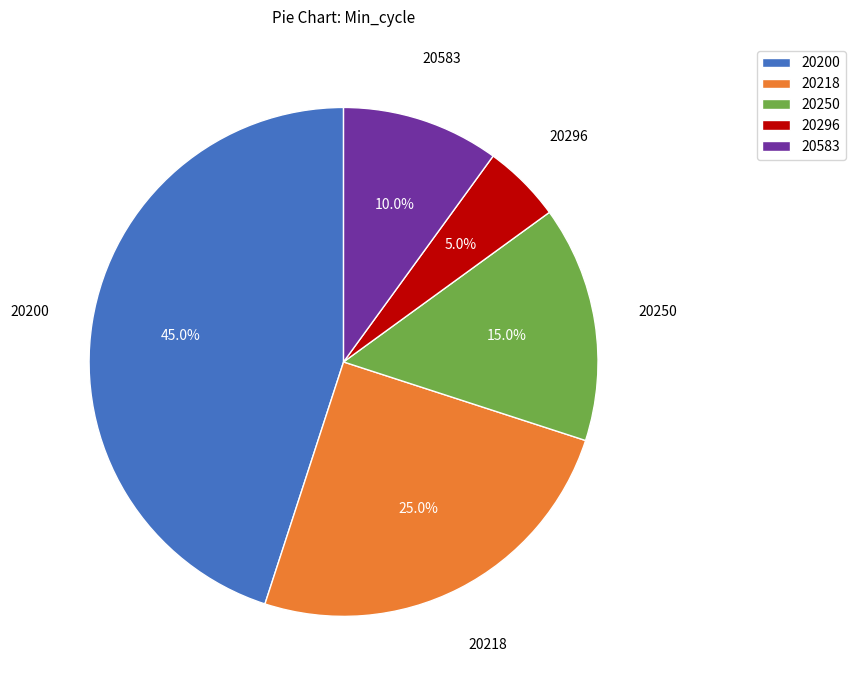

Do 20250 and 20218 together represent more than half of the pie?

No